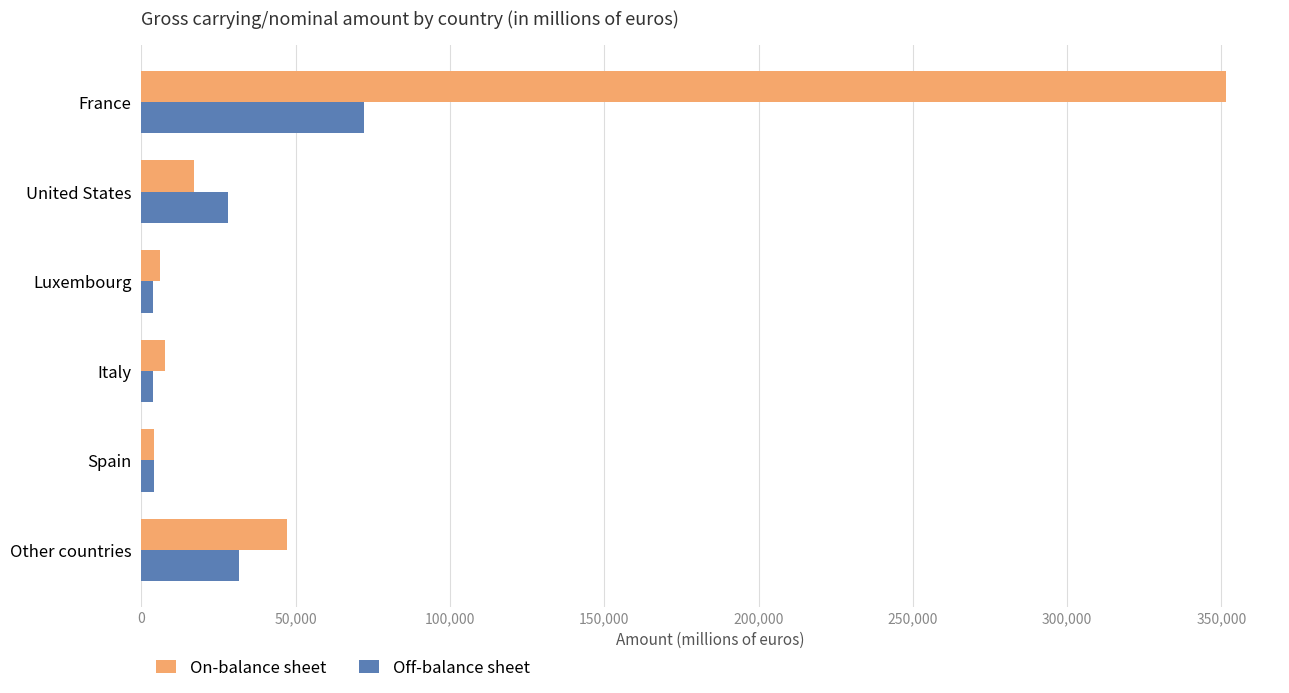

List the series in order of their overall mean, lowest first.

Off-balance sheet, On-balance sheet